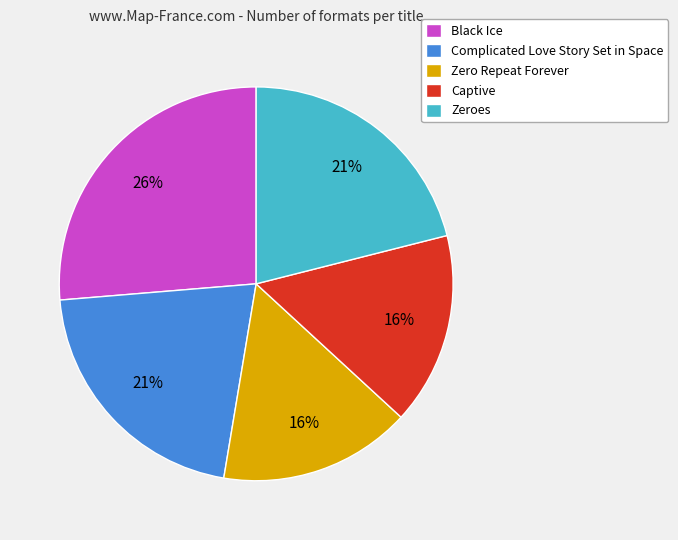

Combined, do Black Ice and Captive account for over 50%?

No